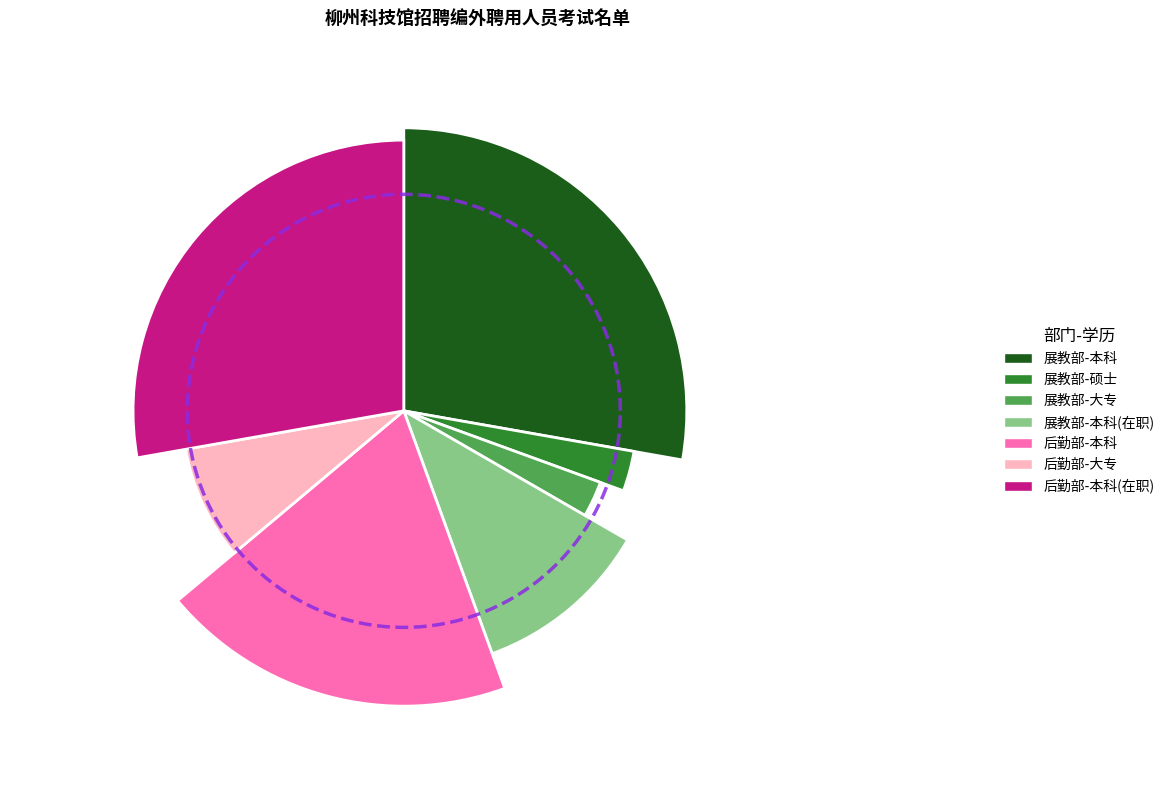

To the nearest percent, what is the difference between the 展教部工作人员 and 后勤部工作人员 slice percentages?

11%